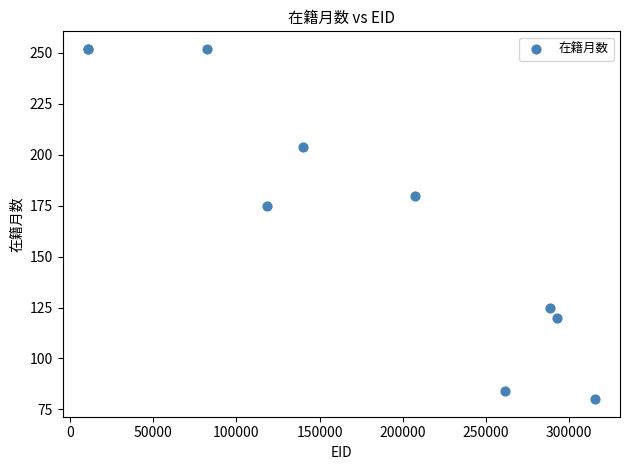

What Y value in the scatter plot is closest to 166?

175